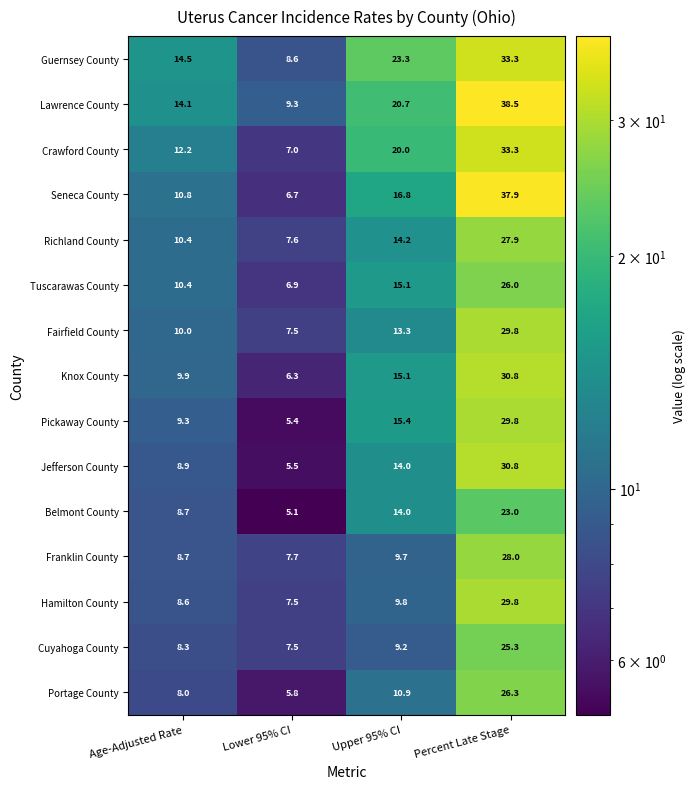

What is the sum of all Hamilton County values?

55.7